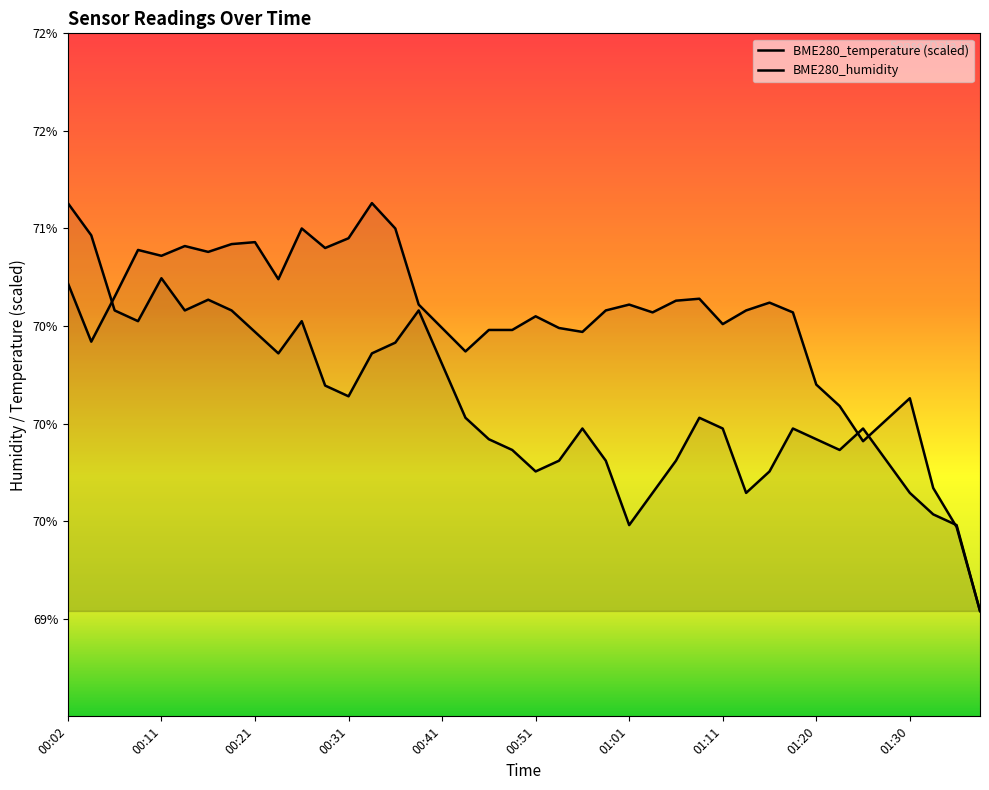

How many interior local valleys does the BME280_humidity series have?

10